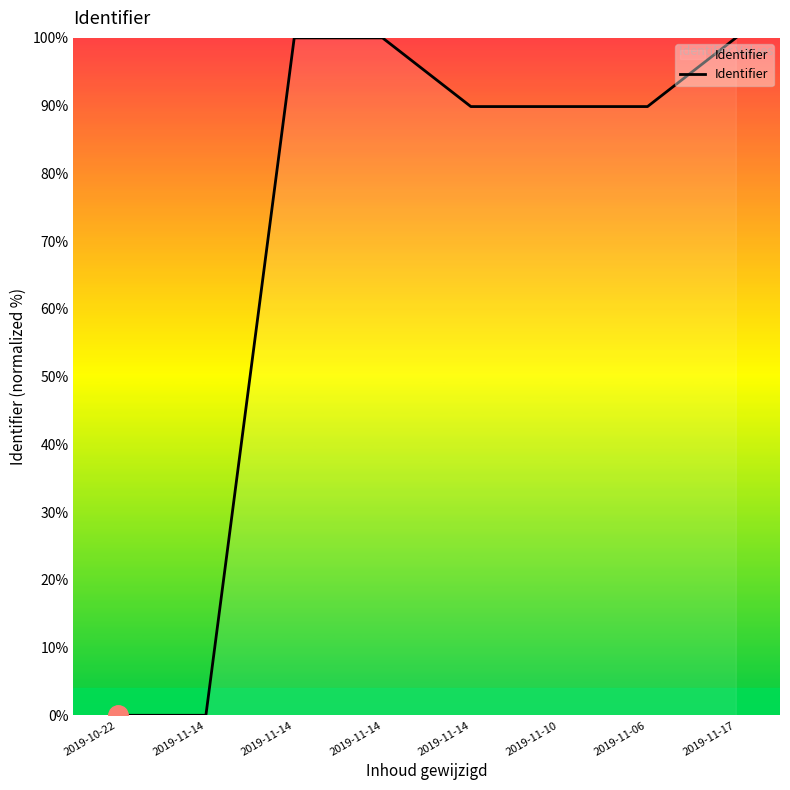

What is the label of the 8th point from the right?

2019-10-22